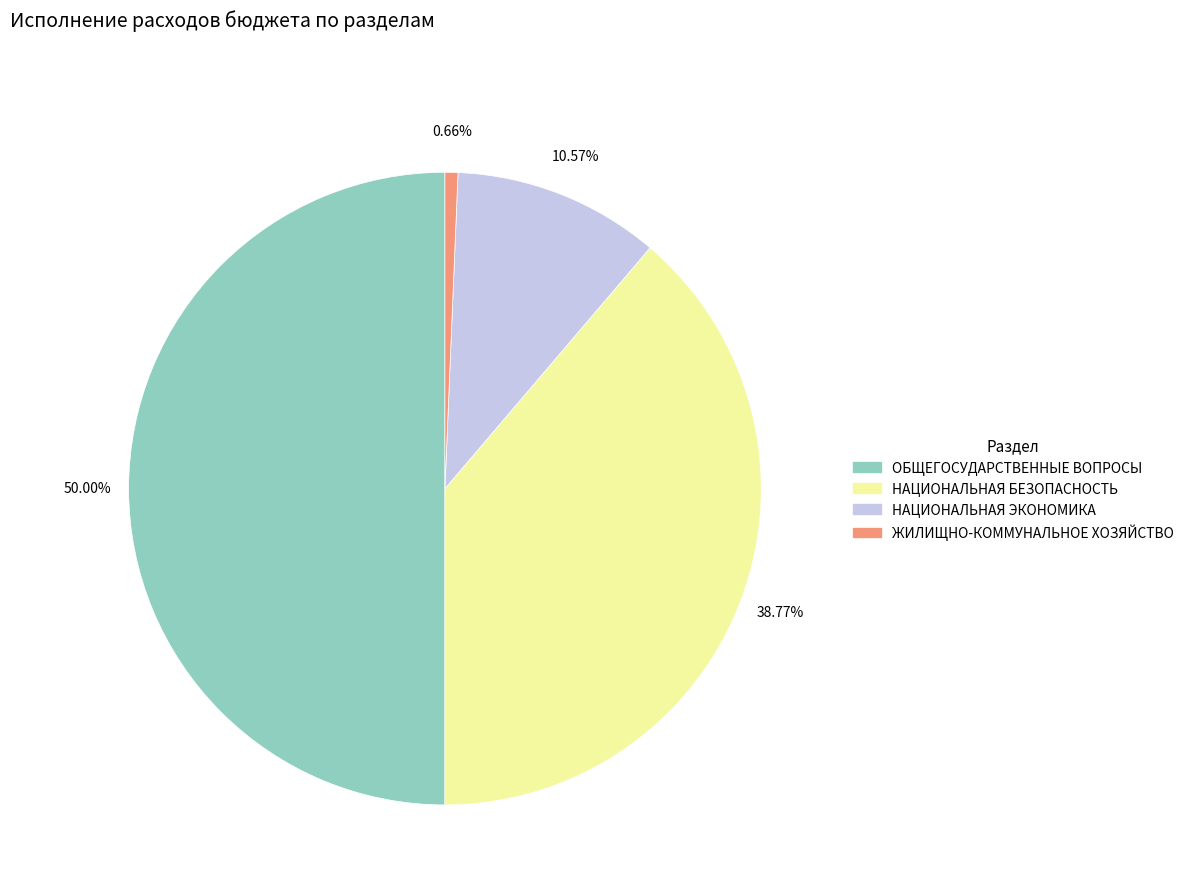

How many slices are in this pie chart?

4